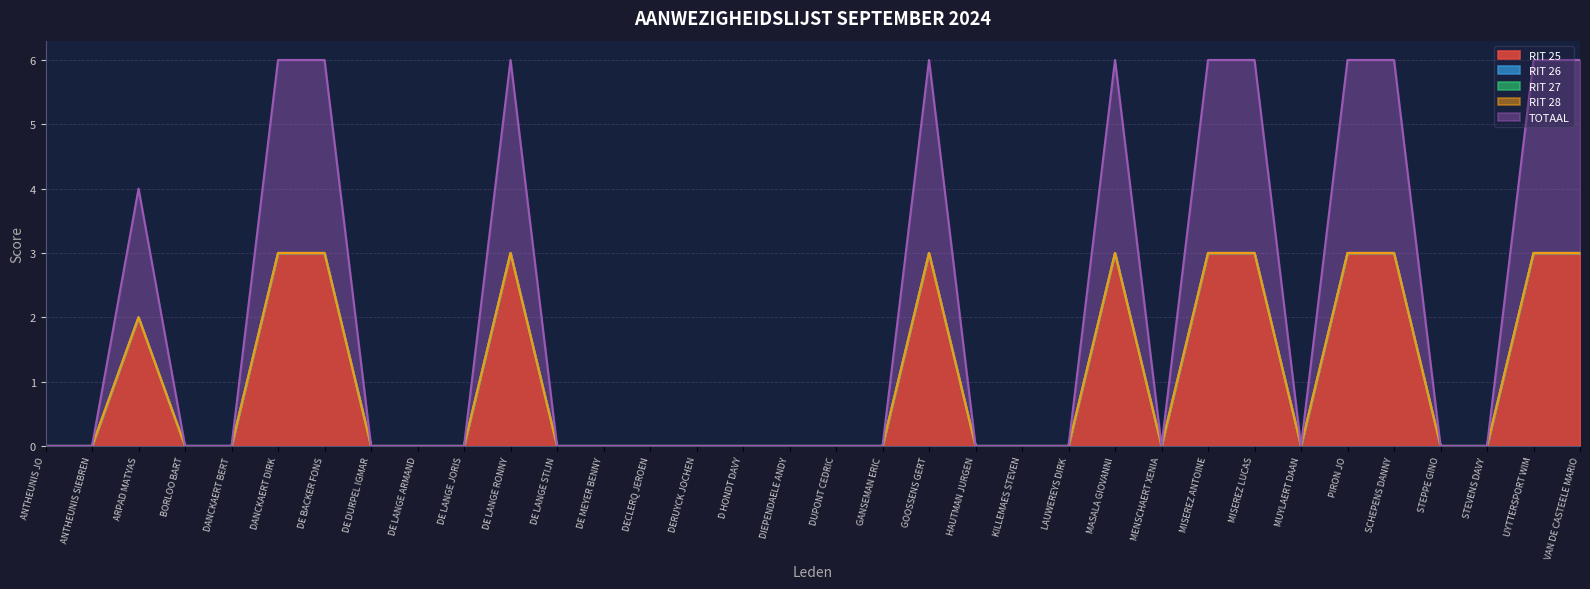

How many TOTAAL values are between 0 and 3?

34